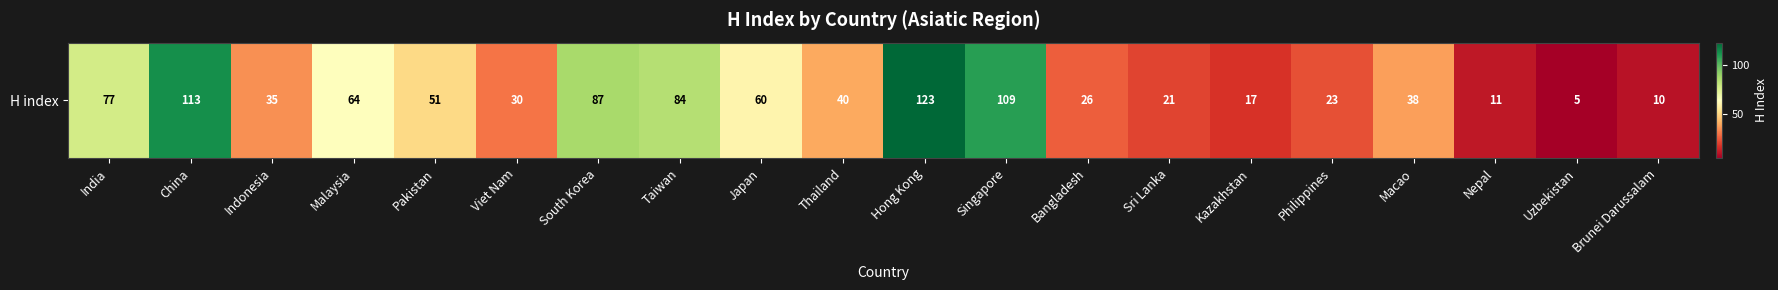

What is the smallest value displayed?

5